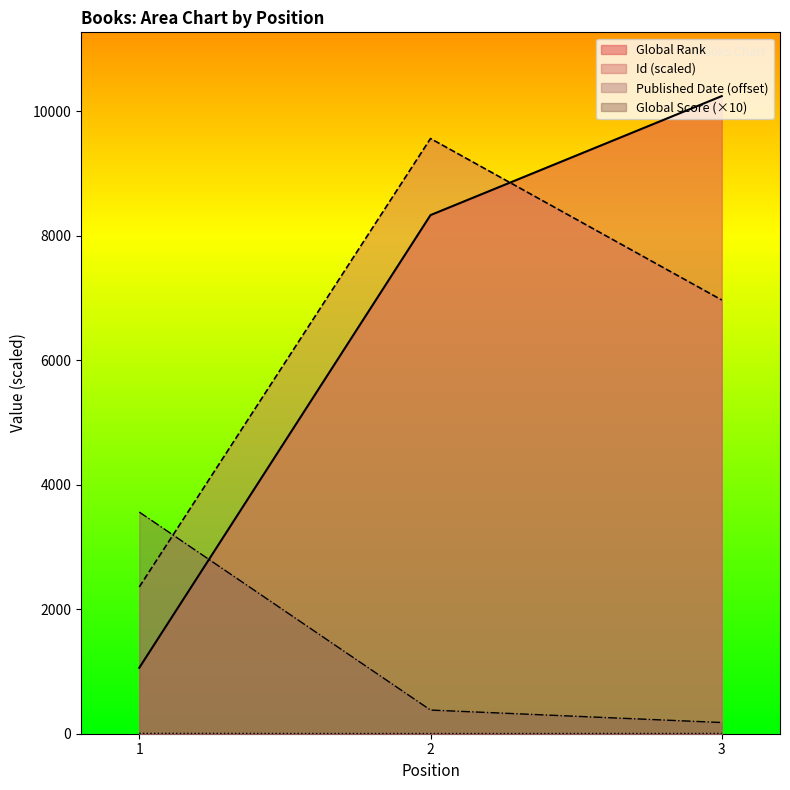

The value of Published Date at 3 is 5.0. True or false?

True